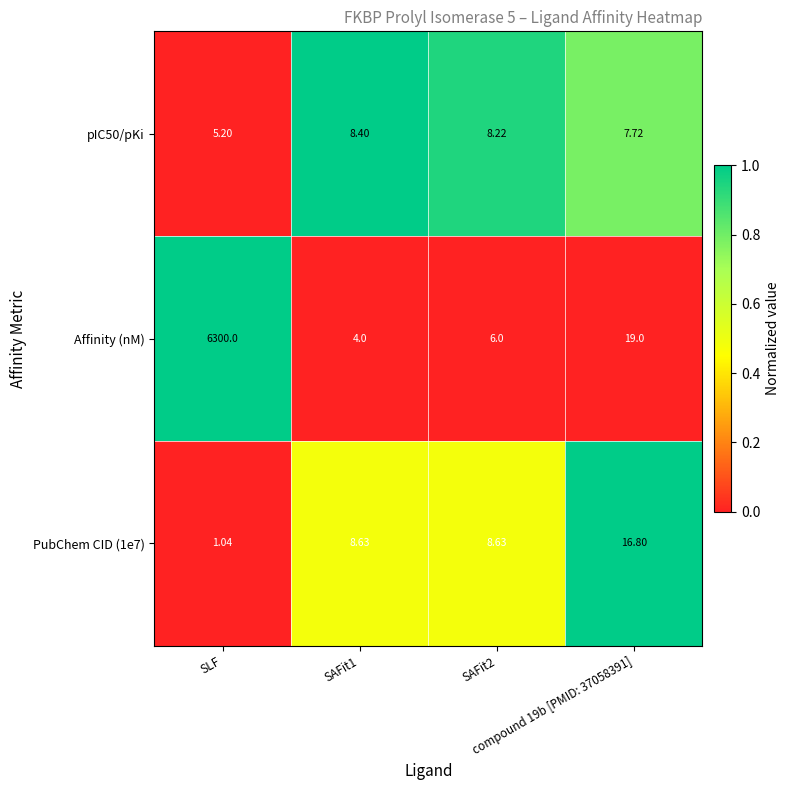

How many distinct data groups are displayed?

3